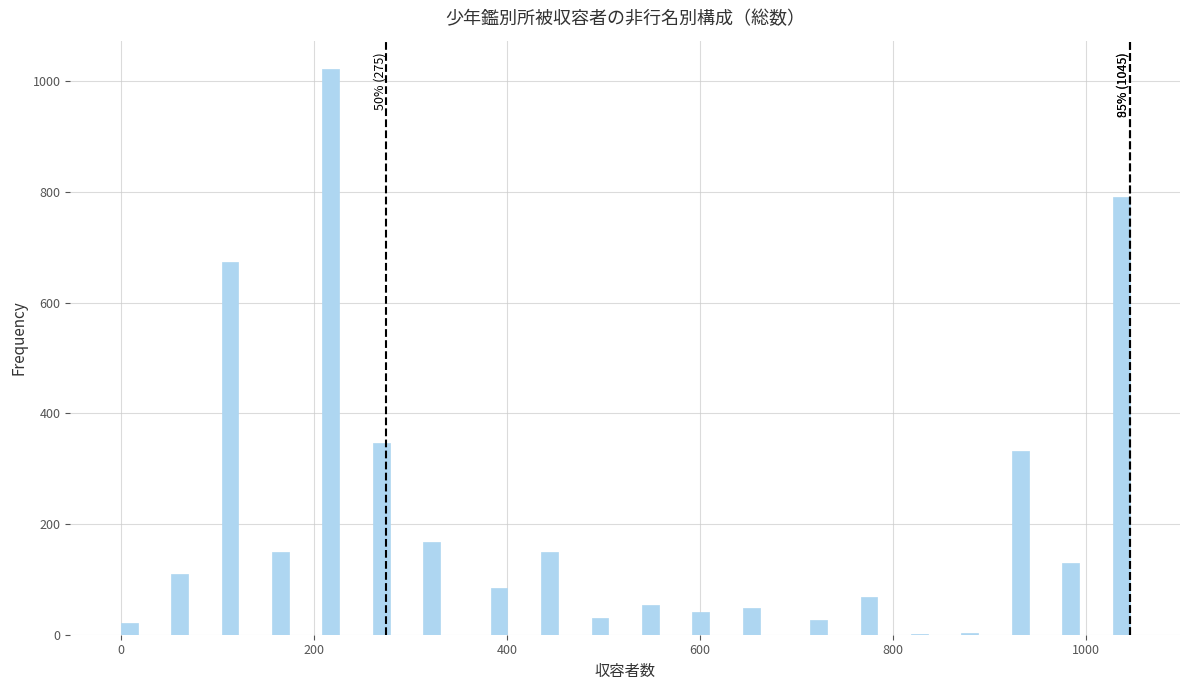

Around what value on the x-axis is the tallest bar? Give the approximate position of its centre, as read against the axis.

220